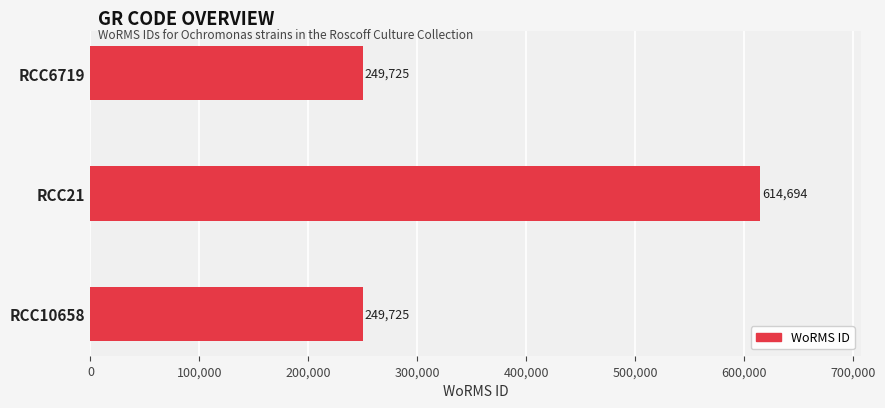

Reading top to bottom, what are all the values shown in this chart?

249725	614694	249725